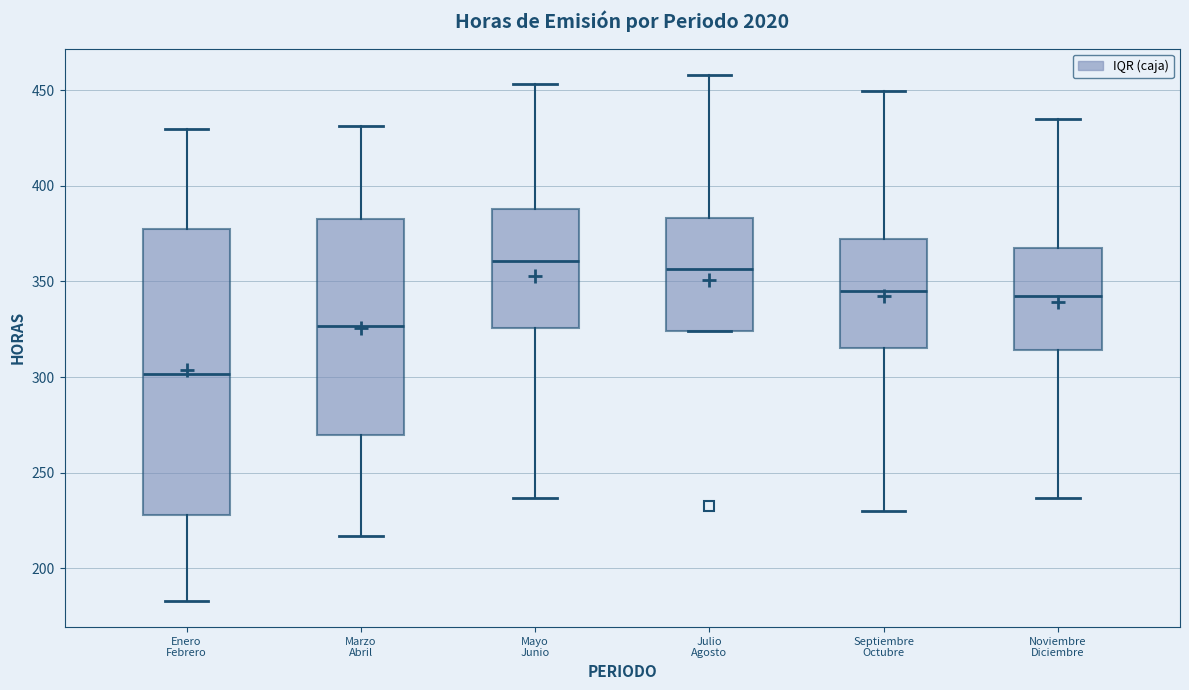

Reading left to right, read every box against the y-axis: the position of its median line, the range the box covers, and the ends of its whiskers. The values are not printed on the chart, so give them approximately, as read against the axis.

Enero Febrero: median 300, box 230 to 375, whiskers 185 to 430
Marzo Abril: median 325, box 270 to 380, whiskers 215 to 430
Mayo Junio: median 360, box 325 to 390, whiskers 235 to 455
Julio Agosto: median 355, box 325 to 385, whiskers 325 to 460
Septiembre Octubre: median 345, box 315 to 370, whiskers 230 to 450
Noviembre Diciembre: median 345, box 315 to 370, whiskers 235 to 435